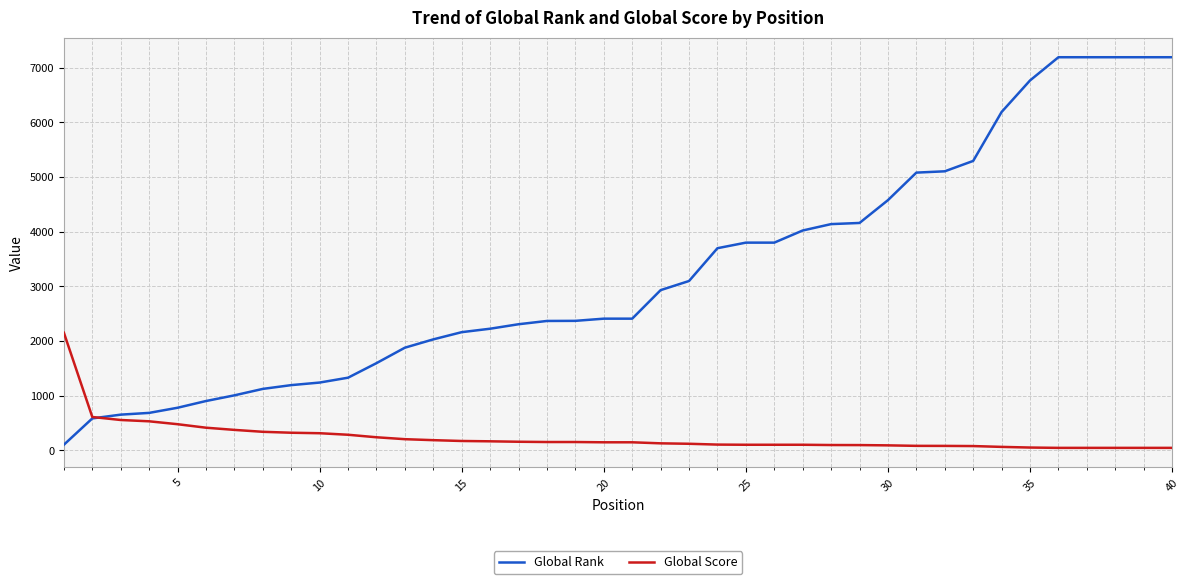

Rank the series by their average value, from lowest to highest.

Global Score, Global Rank